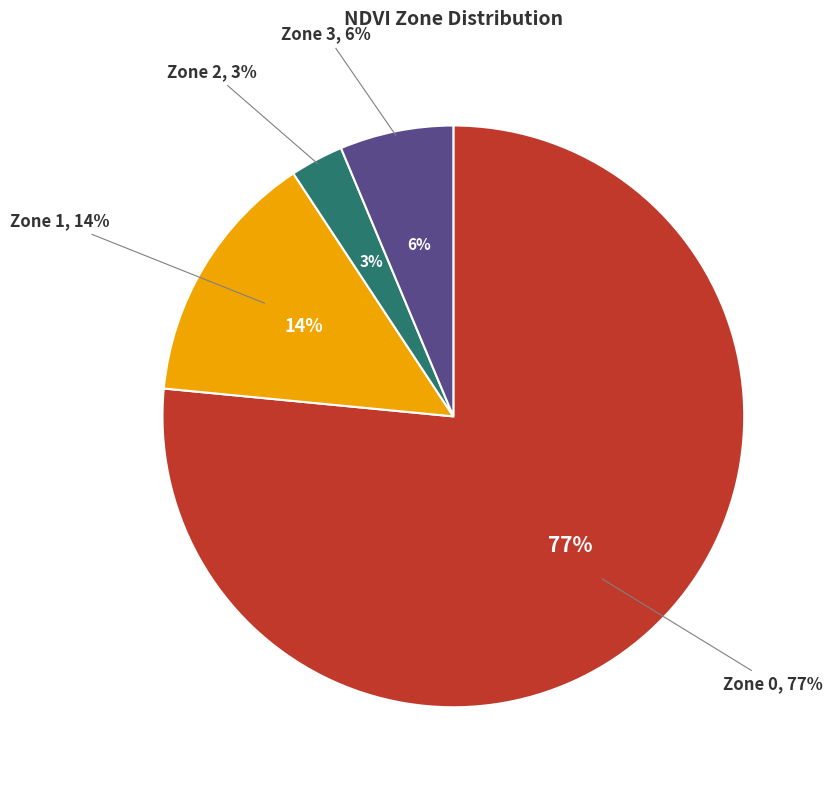

Rank the categories by value from lowest to highest.

Zone 2, Zone 3, Zone 1, Zone 0